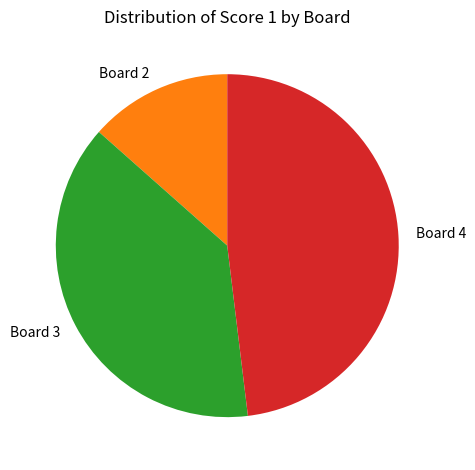

Is there any slice that represents more than half of the pie?

No